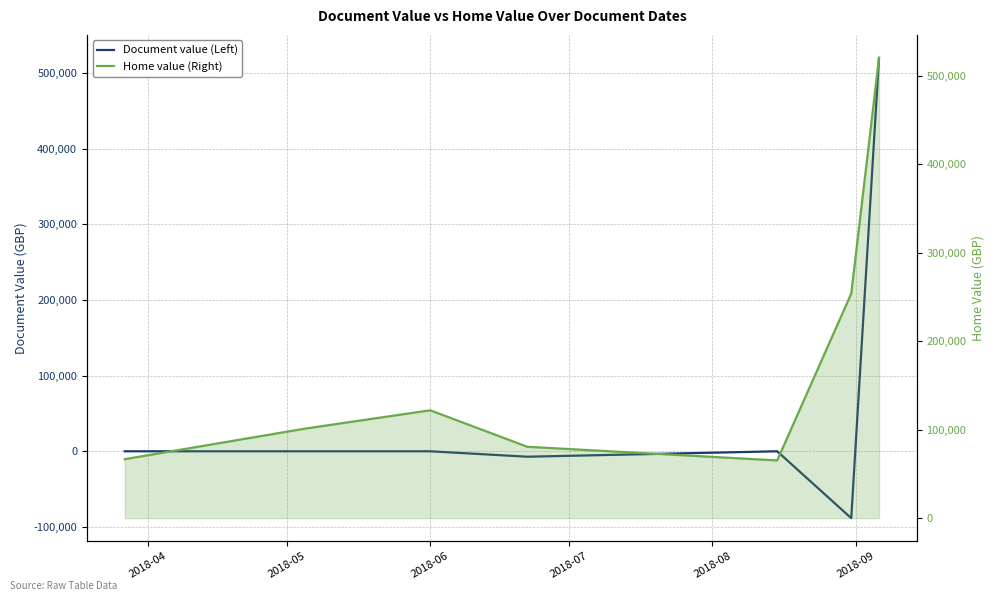

Count the number of categories in the chart.

7